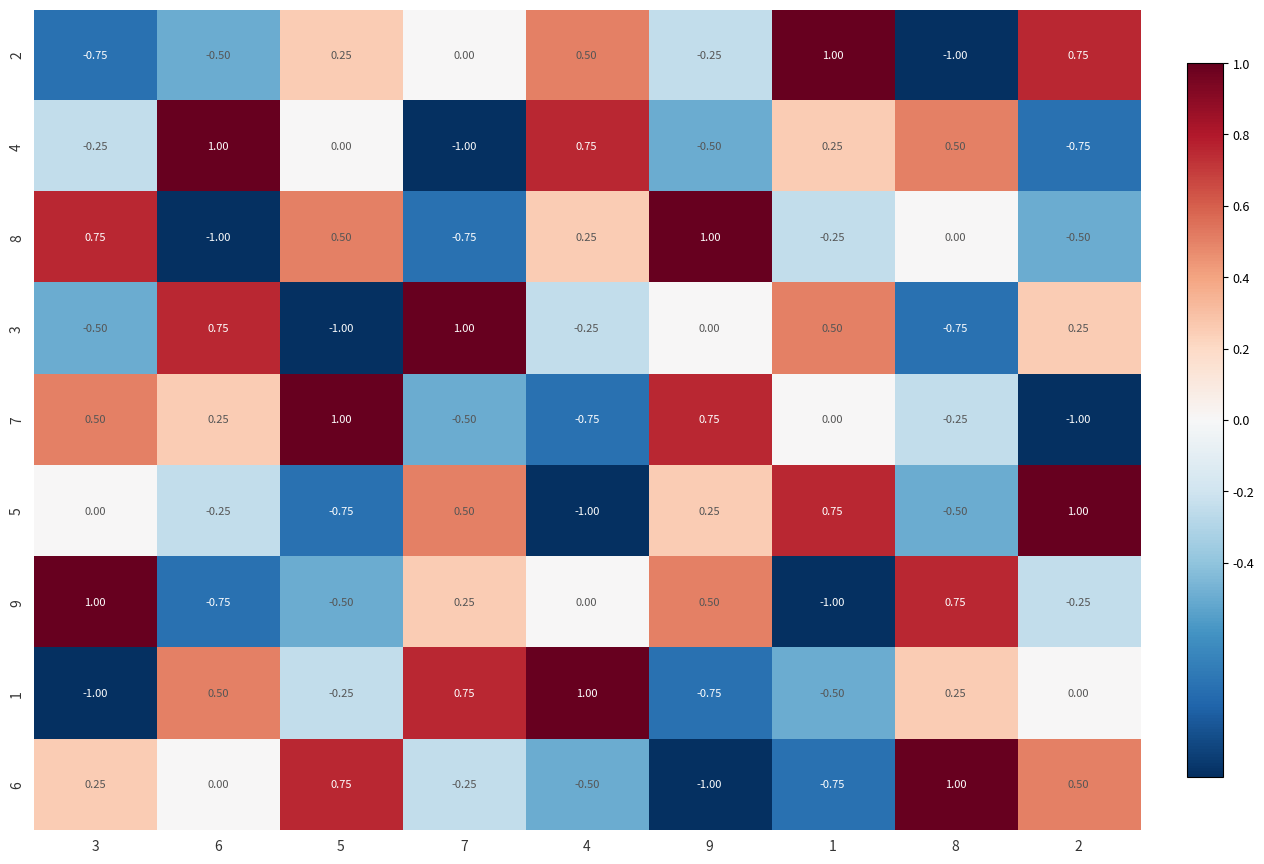

Is the value of 2 at 4 greater than the value of 6 at 3?

Yes